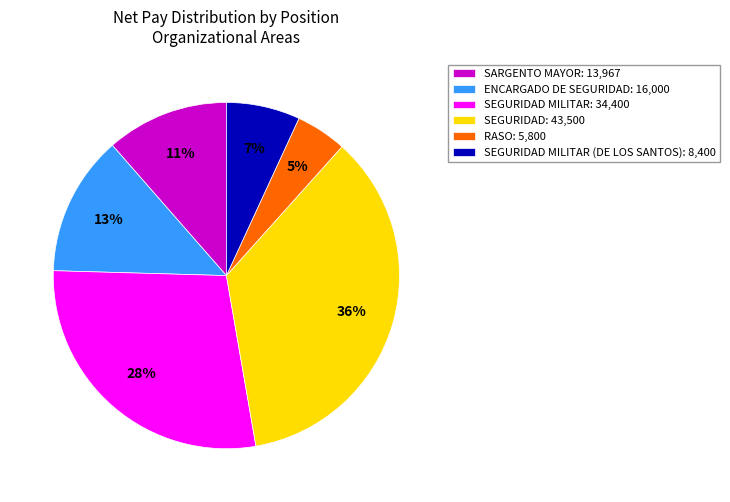

Which category has the smallest portion of the pie?

RASO: 5,800